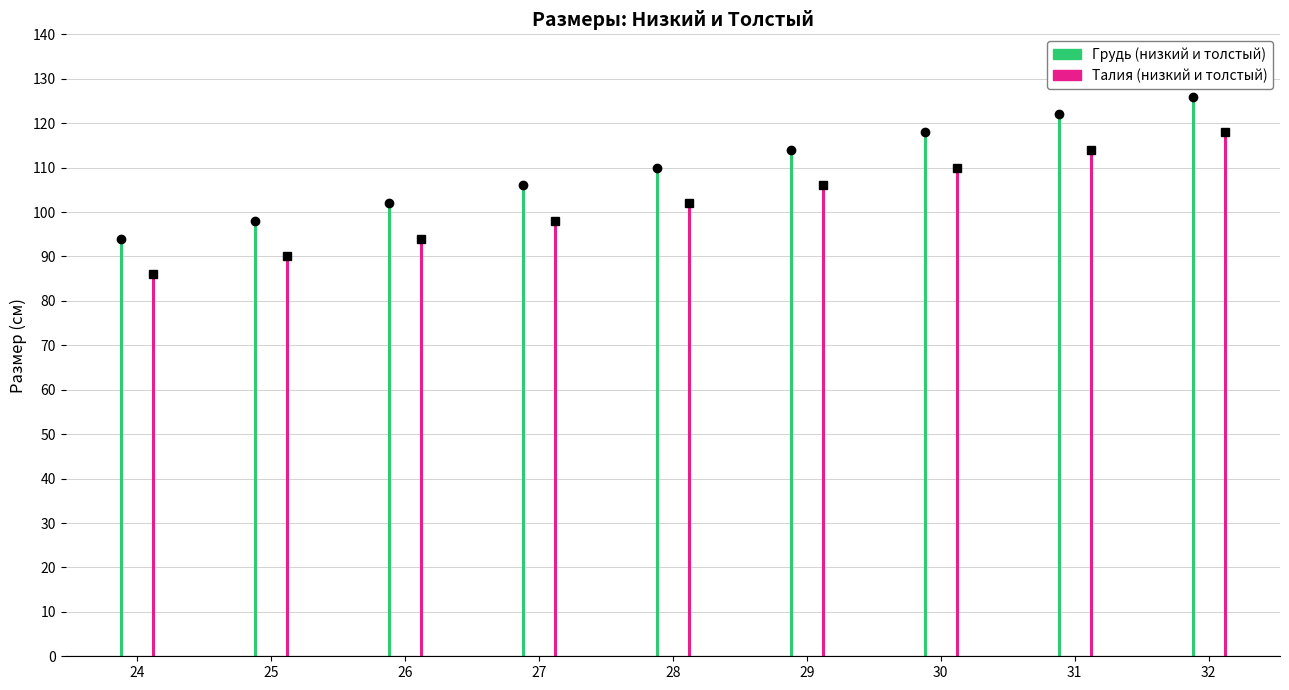

What is the difference between the highest and lowest values at 25?

8